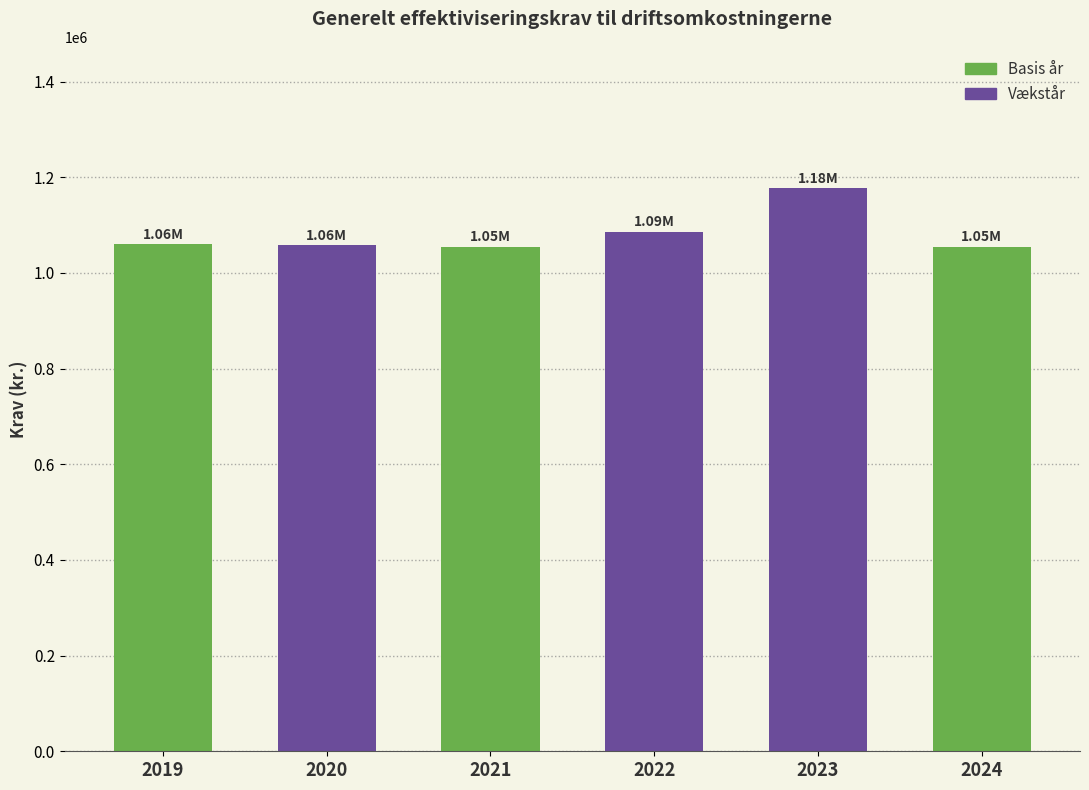

Are the bars horizontal?

No